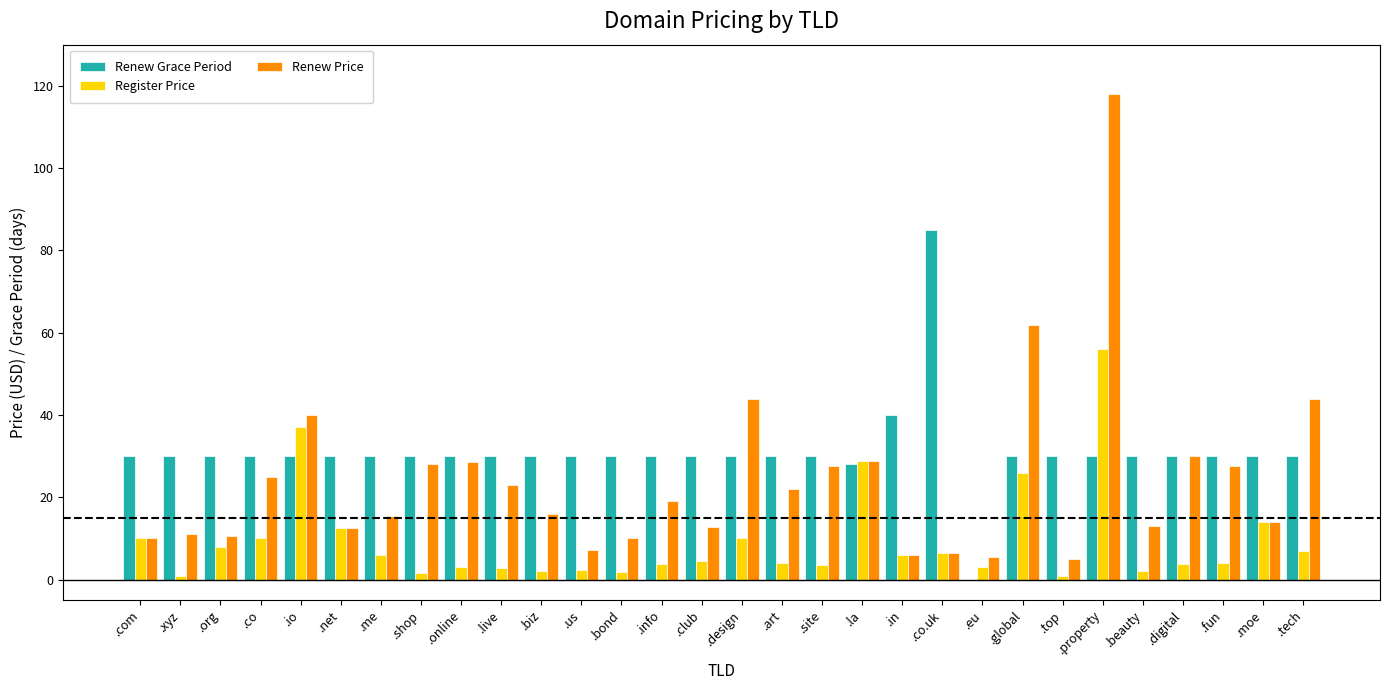

At which category is the sum across all series the highest?

.property